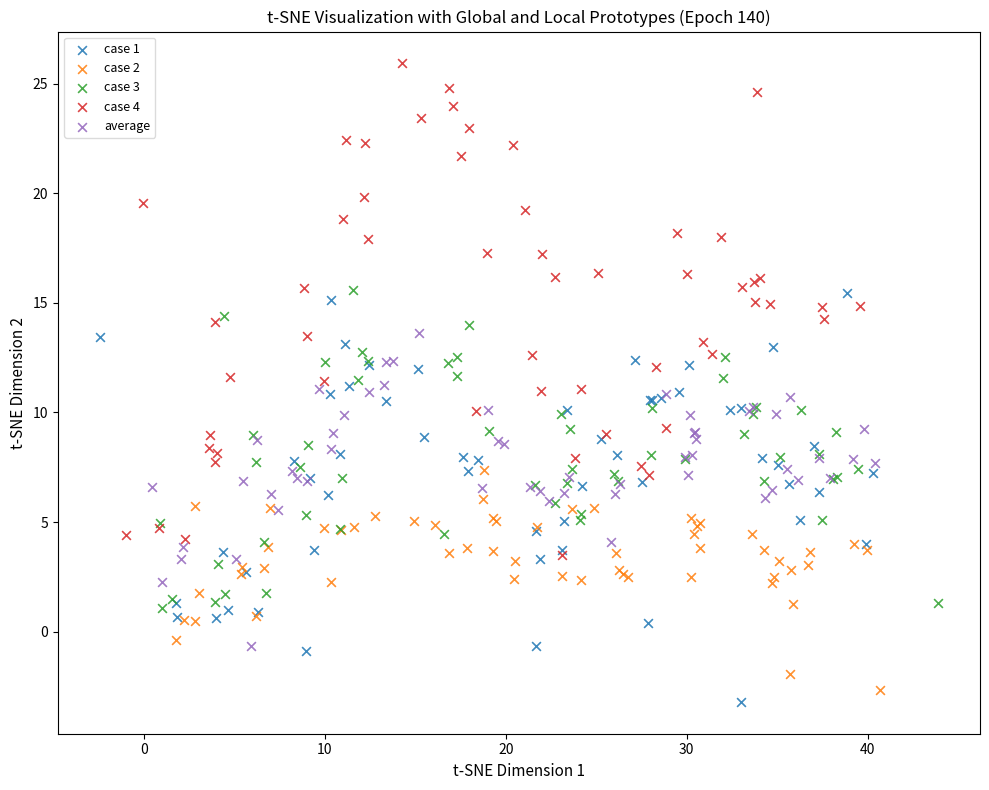

Which series contains the lowest Y value?

case 1